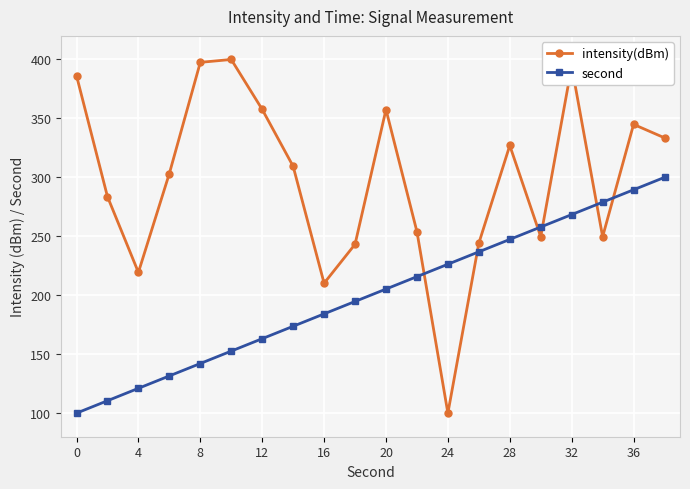

What is the value of the intensity(dBm) point at the 17th from the left?

394.3